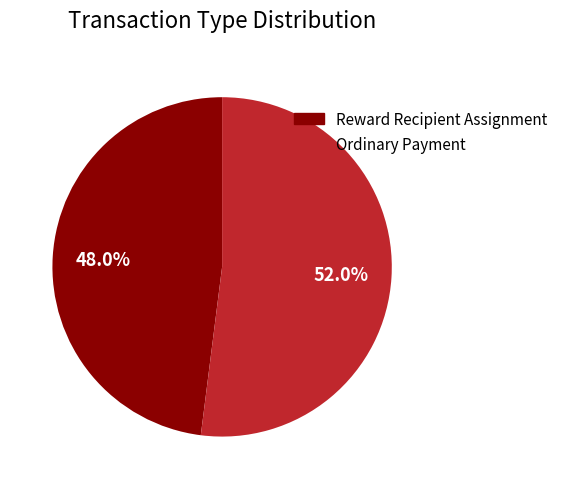

Is it true that Ordinary Payment is 52% of the pie?

True